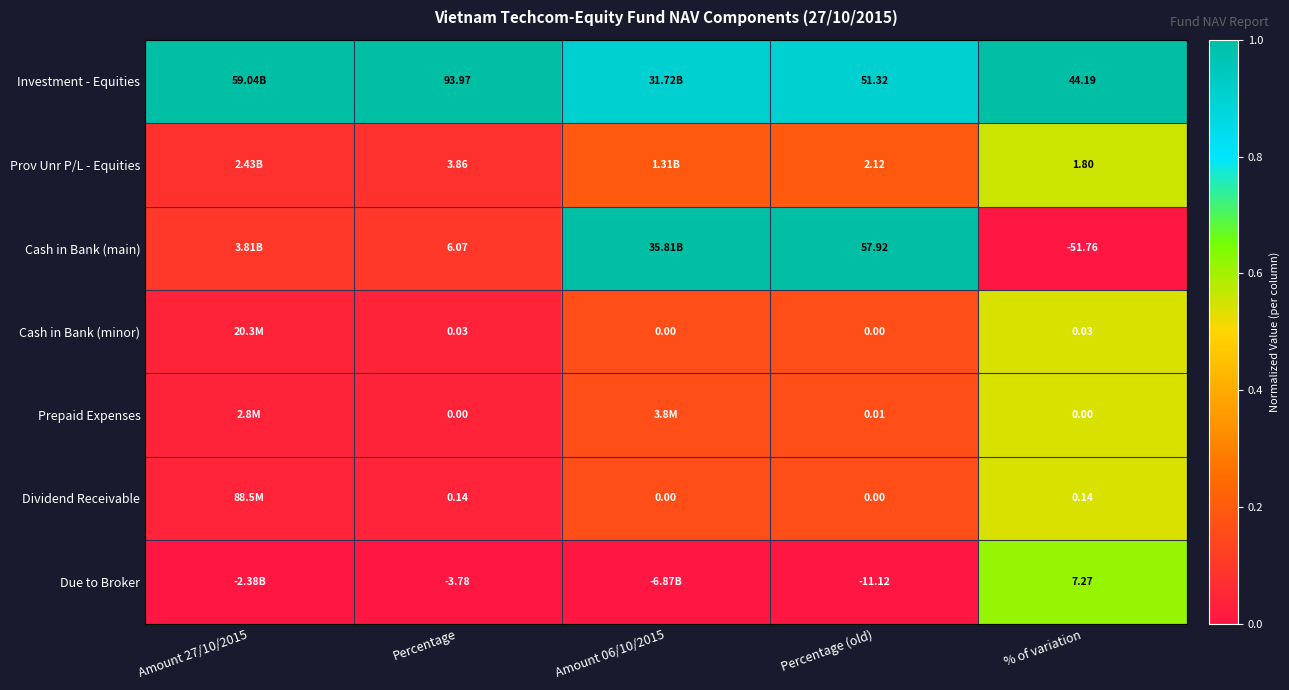

Is the value of Due to Broker at Percentage greater than the value of Dividend Receivable at Percentage?

No